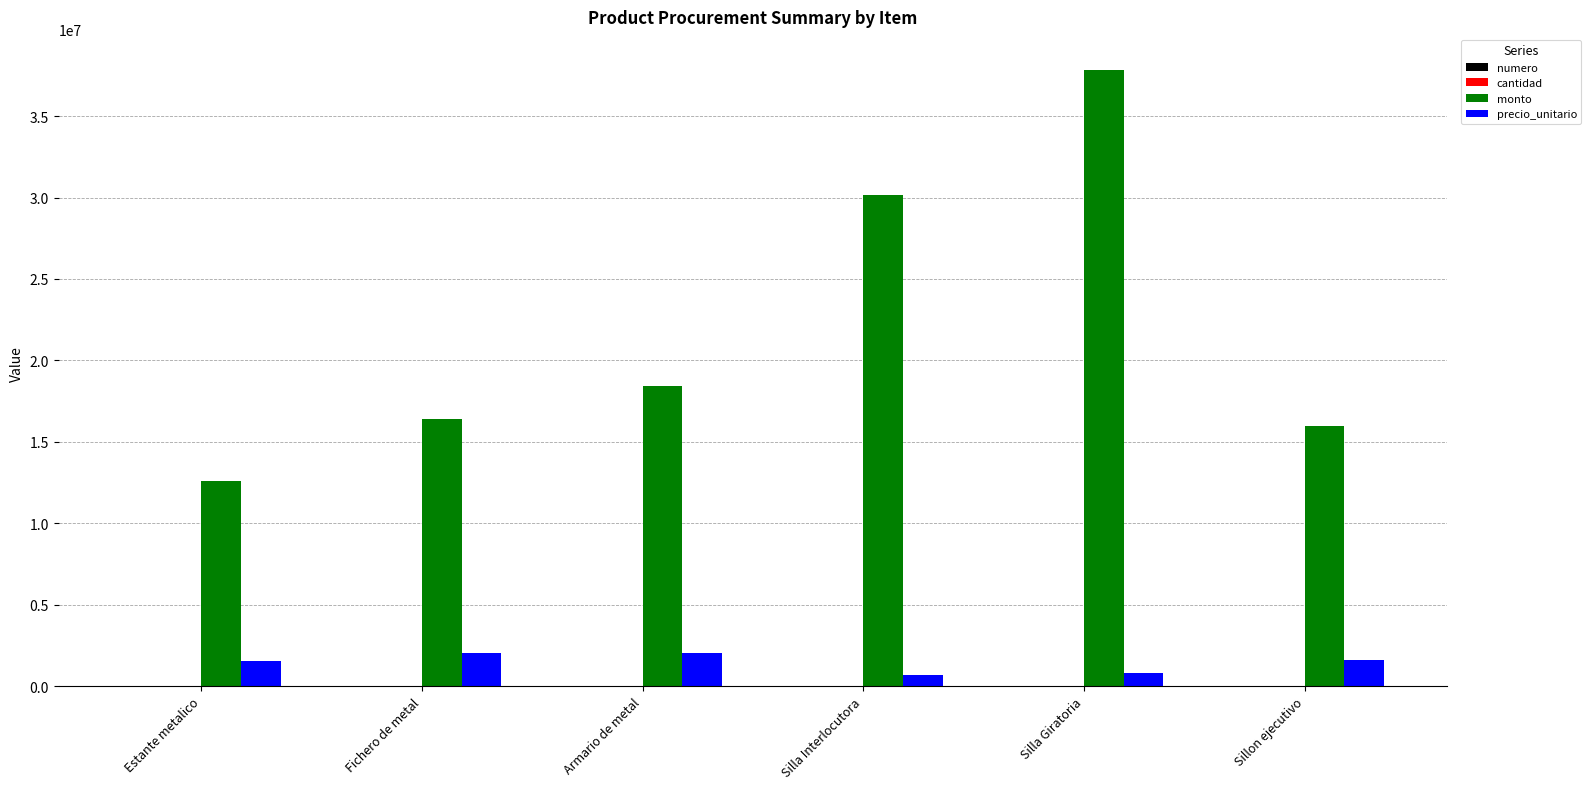

How many groups of bars are there?

6